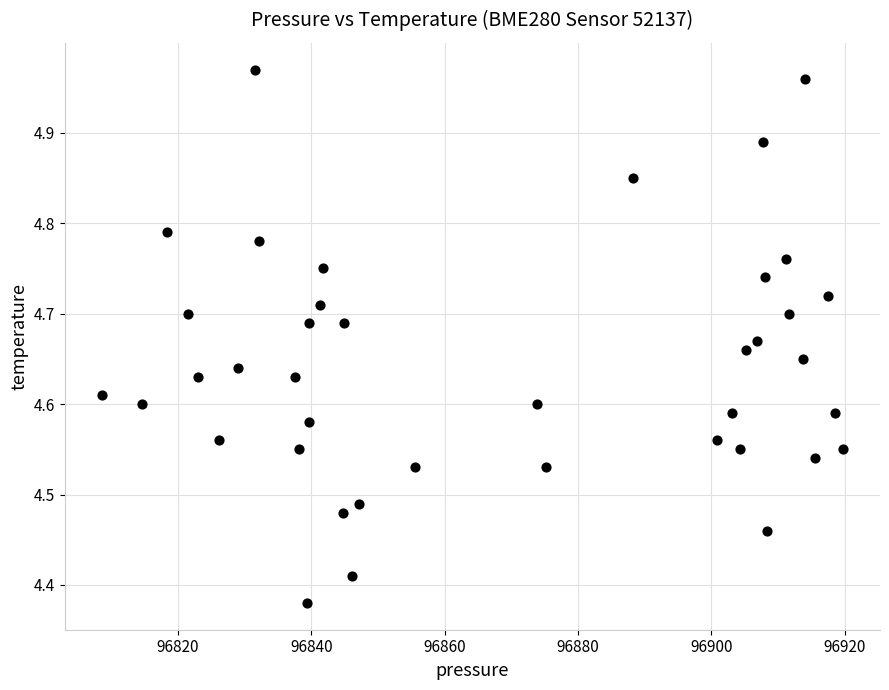

What is the range of Y values (max minus min)?

0.6